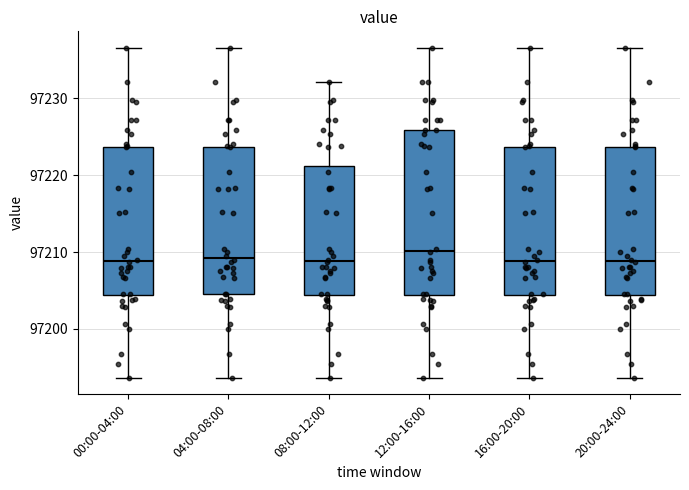

Reading left to right, read every box against the y-axis: the position of its median line, the range the box covers, and the ends of its whiskers. The values are not printed on the chart, so give them approximately, as read against the axis.

00:00-04:00: median 97209, box 97204 to 97224, whiskers 97194 to 97237
04:00-08:00: median 97209, box 97205 to 97224, whiskers 97194 to 97237
08:00-12:00: median 97209, box 97204 to 97221, whiskers 97194 to 97232
12:00-16:00: median 97210, box 97204 to 97226, whiskers 97194 to 97237
16:00-20:00: median 97209, box 97204 to 97224, whiskers 97194 to 97237
20:00-24:00: median 97209, box 97204 to 97224, whiskers 97194 to 97237